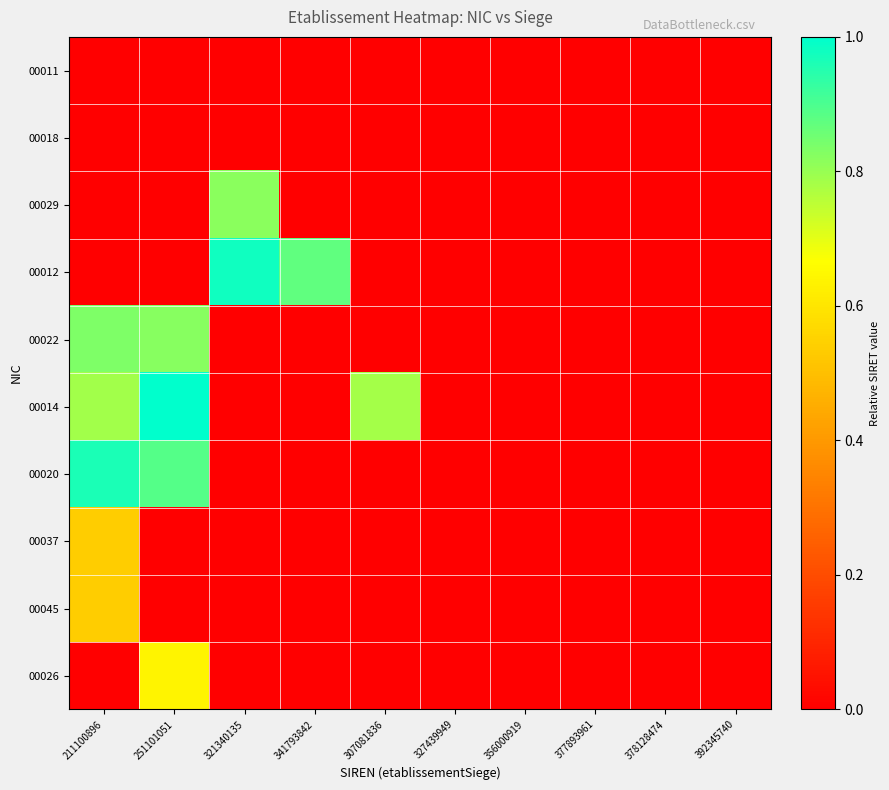

Reading right to left, list all the values displayed in this chart.

00011: 392345740=0.0	378128474=0.0	377893961=0.0	356000919=0.0	327439949=0.0	307081836=0.0	341793842=0.0	321340135=0.0	251101051=0.0	211100896=0.0
00018: 392345740=0.0	378128474=0.0	377893961=0.0	356000919=0.0	327439949=0.0	307081836=0.0	341793842=0.0	321340135=0.0	251101051=0.0	211100896=0.0
00029: 392345740=0.0	378128474=0.0	377893961=0.0	356000919=0.0	327439949=0.0	307081836=0.0	341793842=0.0	321340135=0.8	251101051=0.0	211100896=0.0
00012: 392345740=0.0	378128474=0.0	377893961=0.0	356000919=0.0	327439949=0.0	307081836=0.0	341793842=0.9	321340135=1.0	251101051=0.0	211100896=0.0
00022: 392345740=0.0	378128474=0.0	377893961=0.0	356000919=0.0	327439949=0.0	307081836=0.0	341793842=0.0	321340135=0.0	251101051=0.8	211100896=0.8
00014: 392345740=0.0	378128474=0.0	377893961=0.0	356000919=0.0	327439949=0.0	307081836=0.8	341793842=0.0	321340135=0.0	251101051=1.0	211100896=0.8
00020: 392345740=0.0	378128474=0.0	377893961=0.0	356000919=0.0	327439949=0.0	307081836=0.0	341793842=0.0	321340135=0.0	251101051=0.9	211100896=1.0
00037: 392345740=0.0	378128474=0.0	377893961=0.0	356000919=0.0	327439949=0.0	307081836=0.0	341793842=0.0	321340135=0.0	251101051=0.0	211100896=0.5
00045: 392345740=0.0	378128474=0.0	377893961=0.0	356000919=0.0	327439949=0.0	307081836=0.0	341793842=0.0	321340135=0.0	251101051=0.0	211100896=0.5
00026: 392345740=0.0	378128474=0.0	377893961=0.0	356000919=0.0	327439949=0.0	307081836=0.0	341793842=0.0	321340135=0.0	251101051=0.6	211100896=0.0